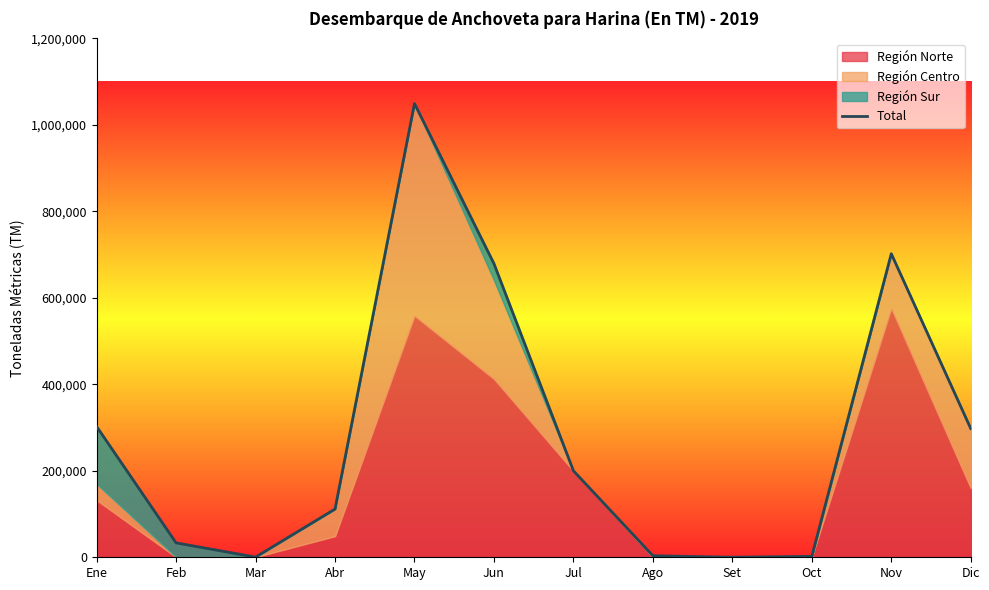

Between Ene and Jun, which is larger?

Jun